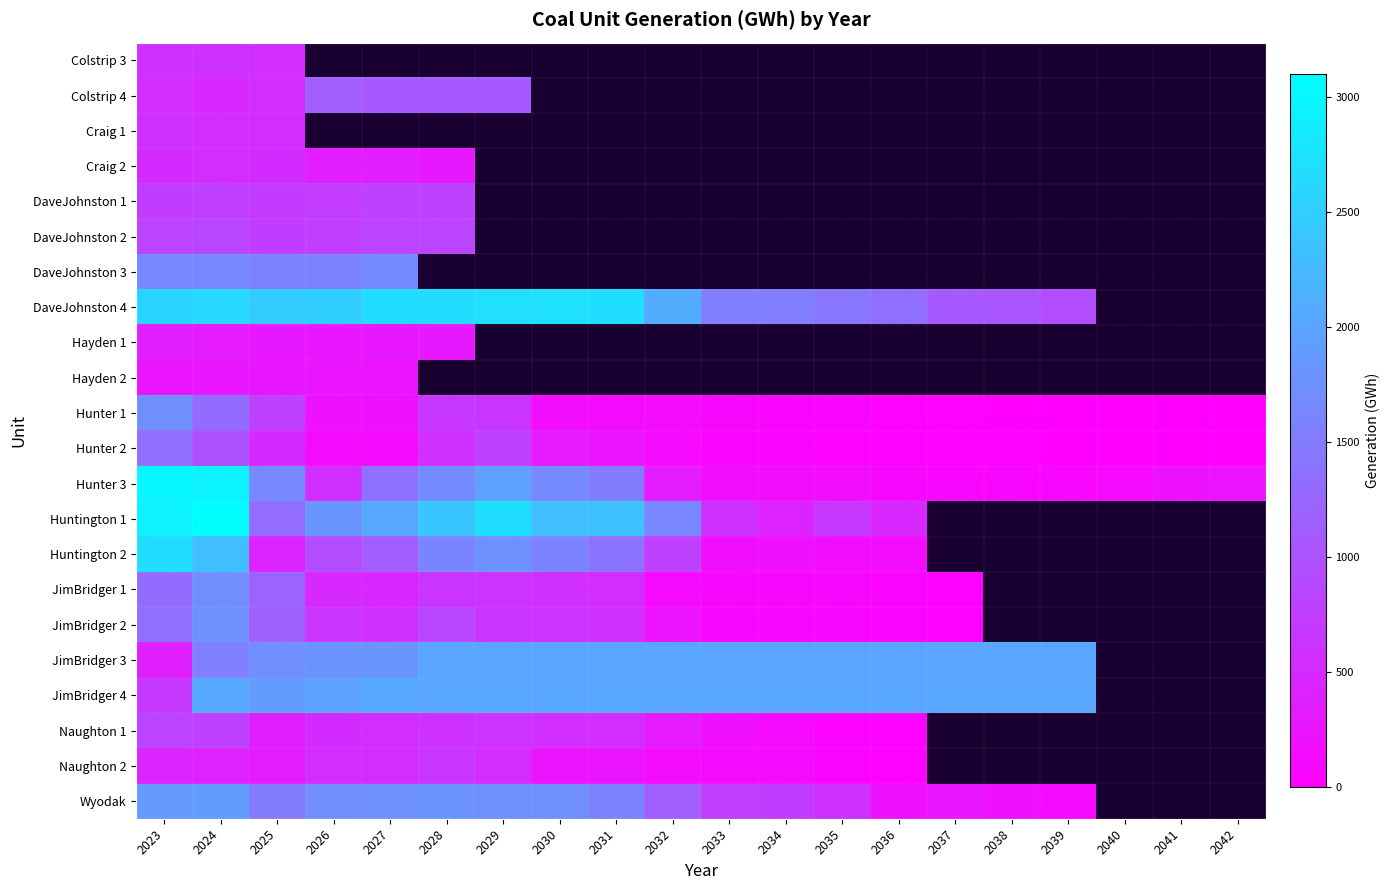

The value of Wyodak at 2029 is 1741.6. True or false?

True